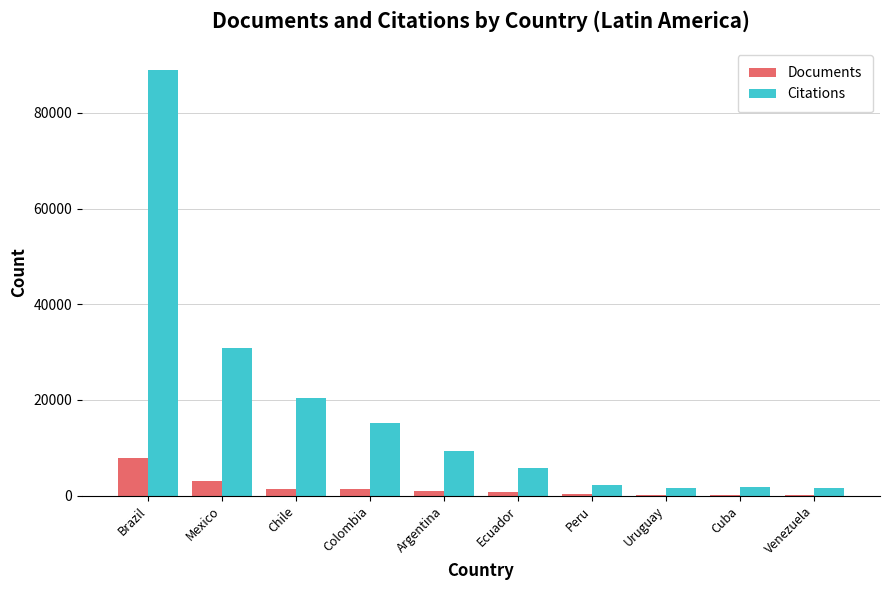

The value of Citations at Peru is 2213. True or false?

True